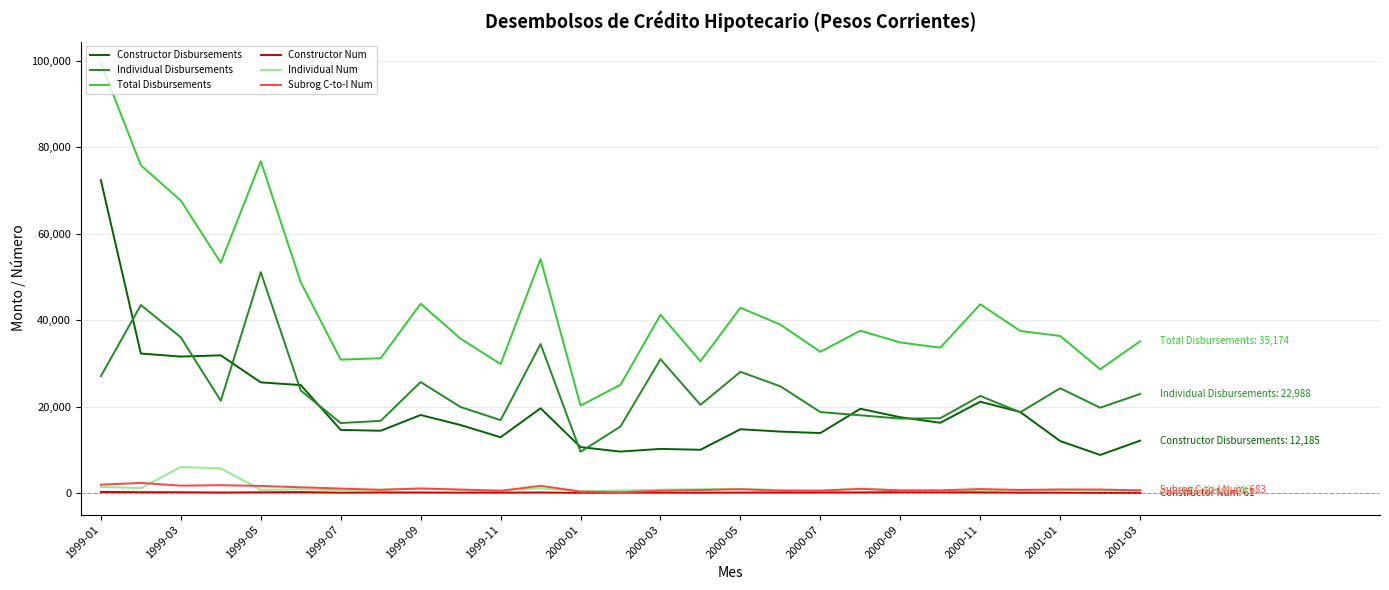

What is the maximum value shown in the chart?

99511.0